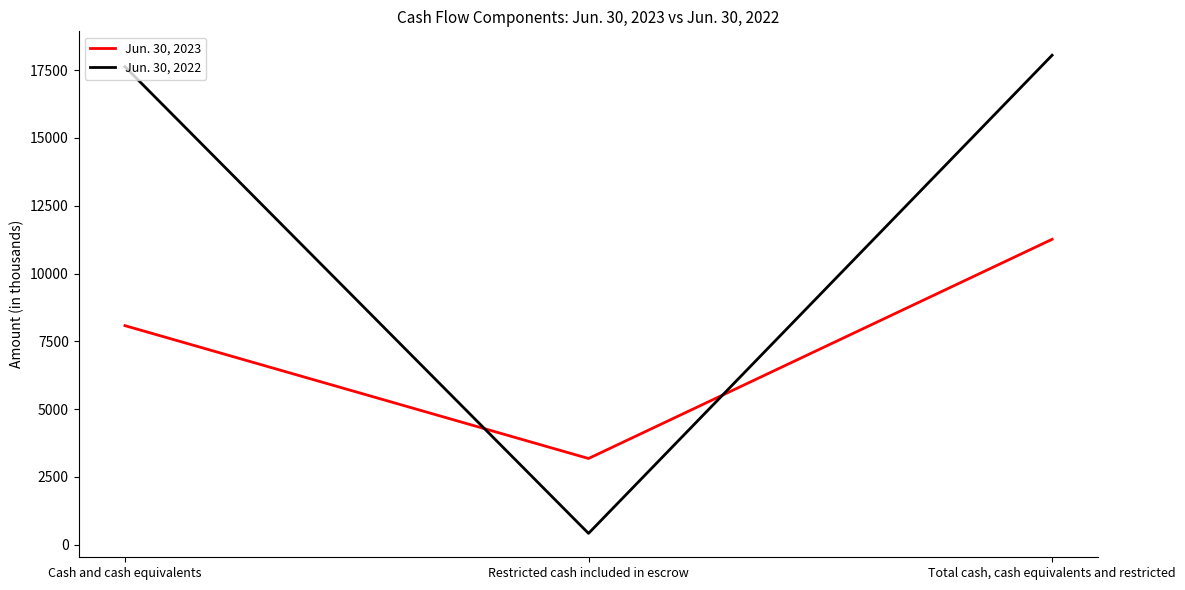

What is the approximate value of Jun. 30, 2023 at Cash and cash equivalents, to the nearest 50?

8100